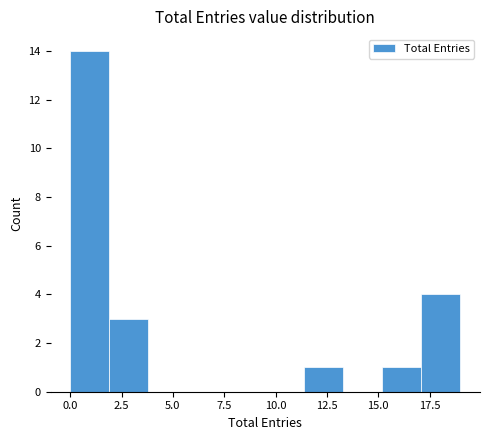

Read against the x-axis, roughly where is the centre of the tallest bar?

1.0